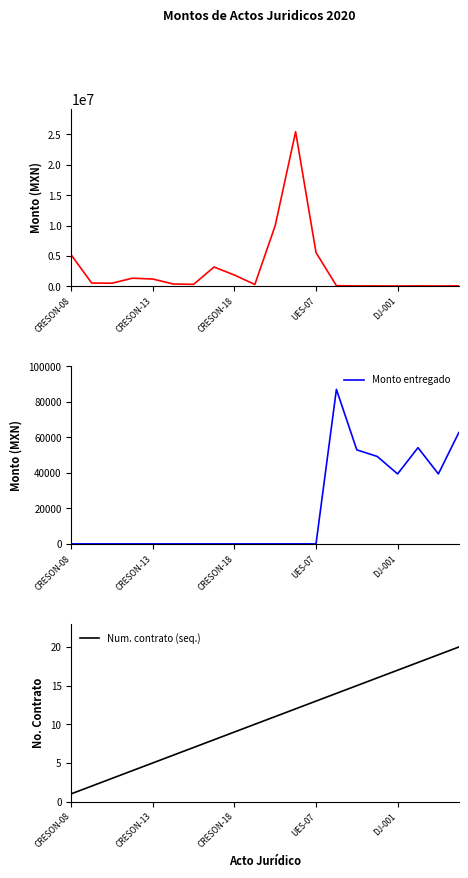

Which series changed the most between UES-07 and 15?

Monto total